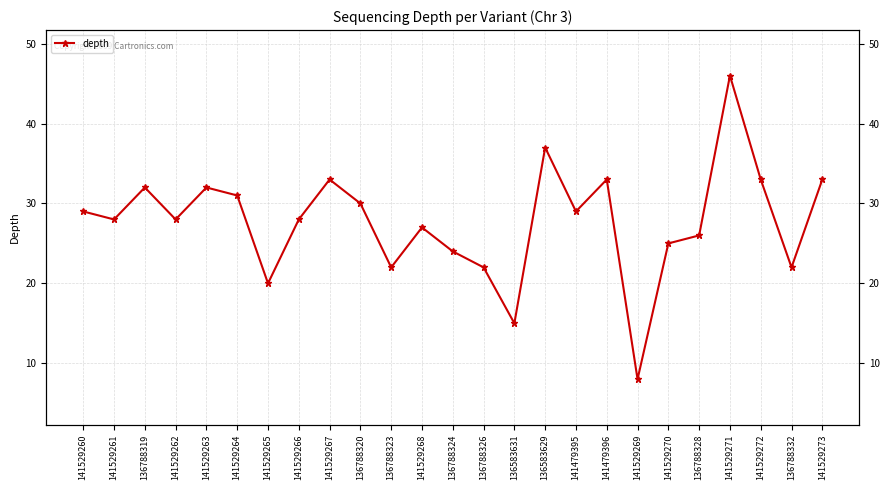

What is the label of the 3rd point from the right?

141529272